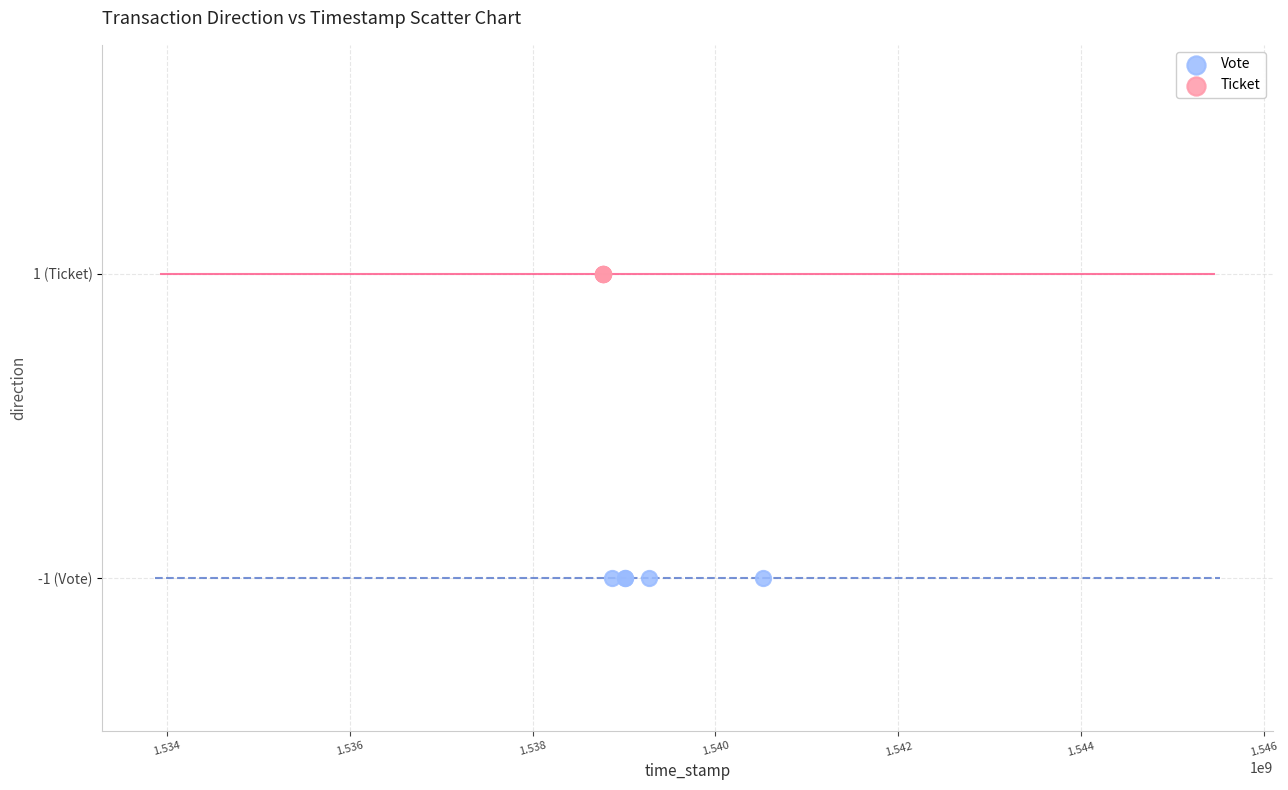

What are all the series names shown in the legend?

Vote, Ticket